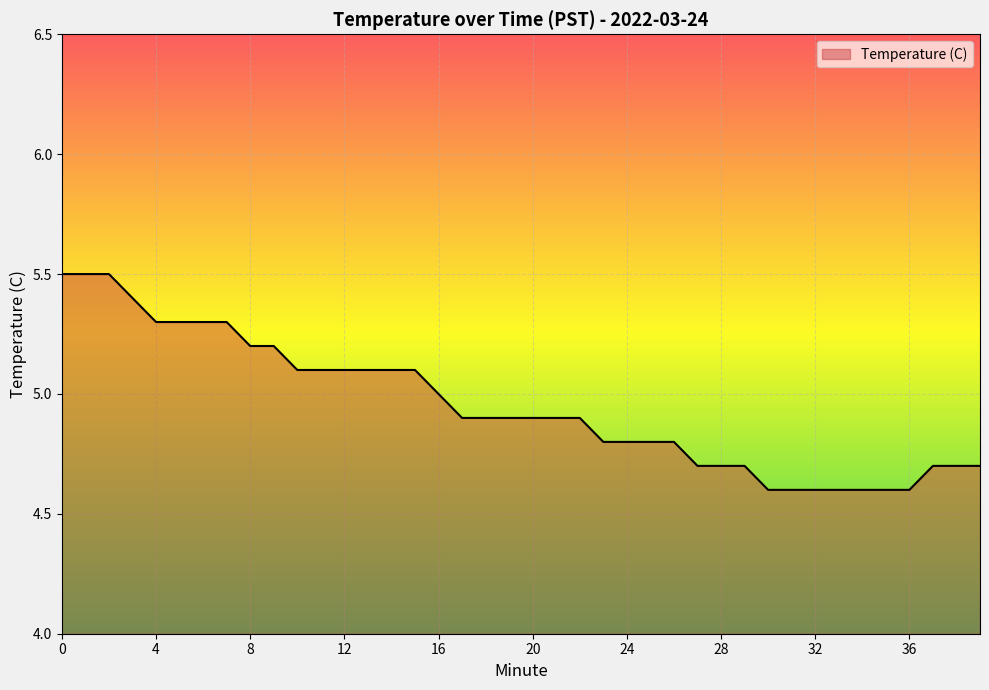

Reading left to right, list all the values displayed in this chart.

5.5	5.5	5.5	5.4	5.3	5.3	5.3	5.3	5.2	5.2	5.1	5.1	5.1	5.1	5.1	5.1	5.0	4.9	4.9	4.9	4.9	4.9	4.9	4.8	4.8	4.8	4.8	4.7	4.7	4.7	4.6	4.6	4.6	4.6	4.6	4.6	4.6	4.7	4.7	4.7